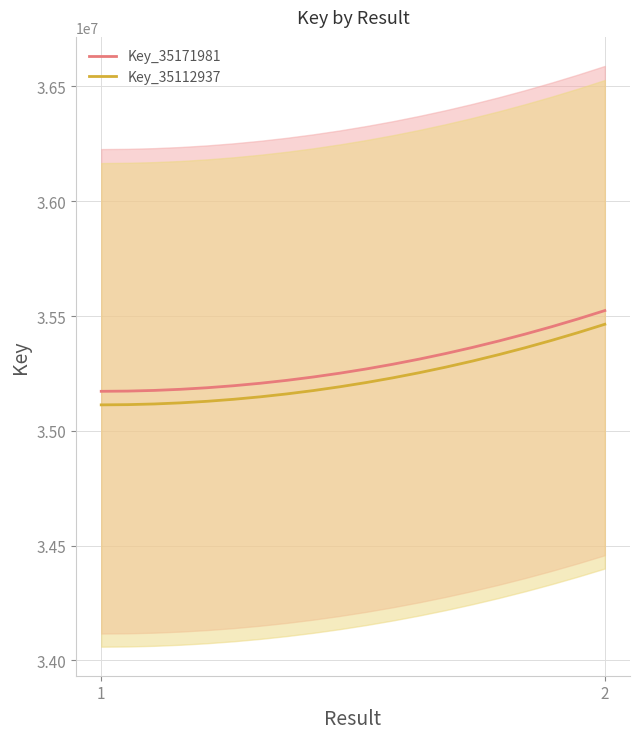

At which label does Key_35112937 reach its peak?

2